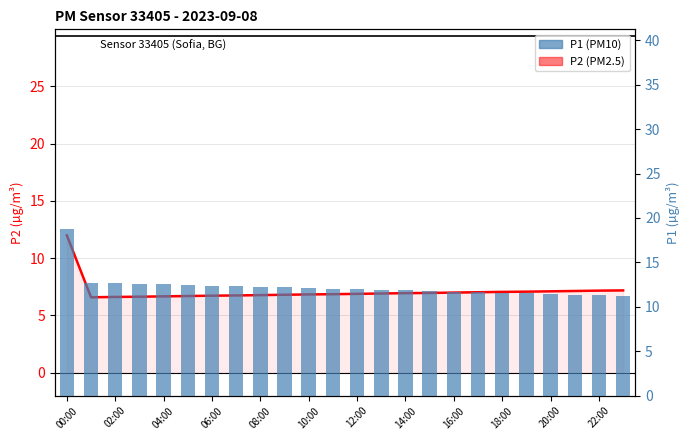

What is the sum of all P2 (PM2.5) values?

170.5